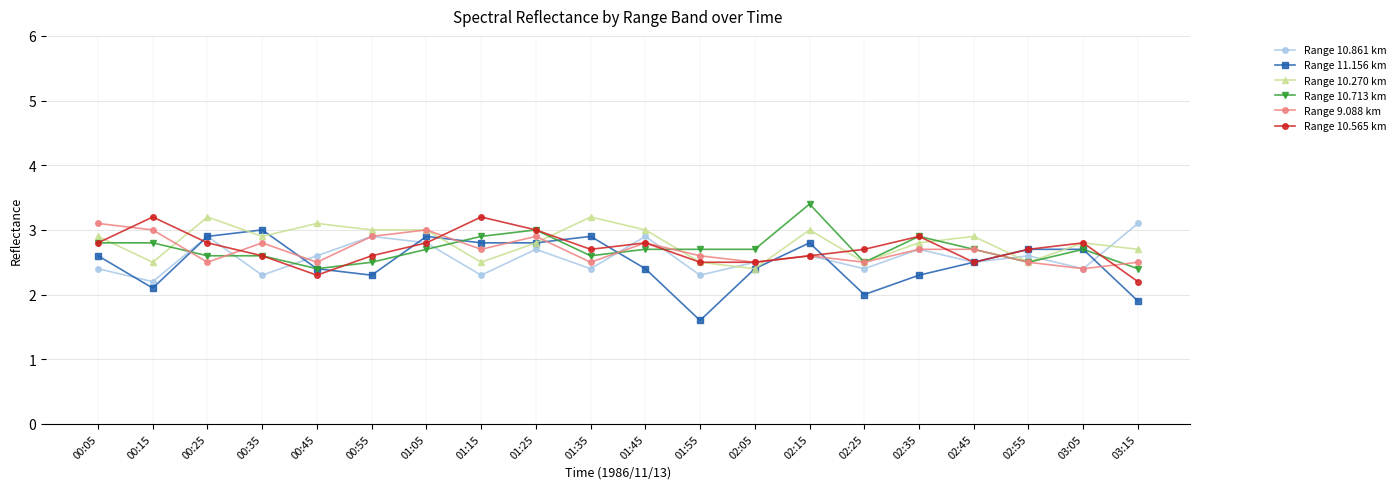

What is the total value across all series at 01:25?

17.2